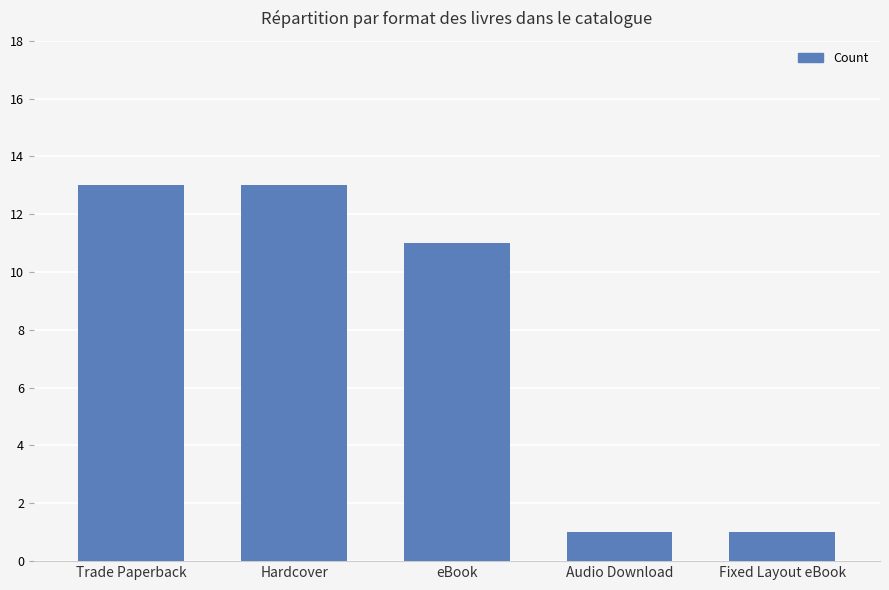

How many series are shown in this chart?

1